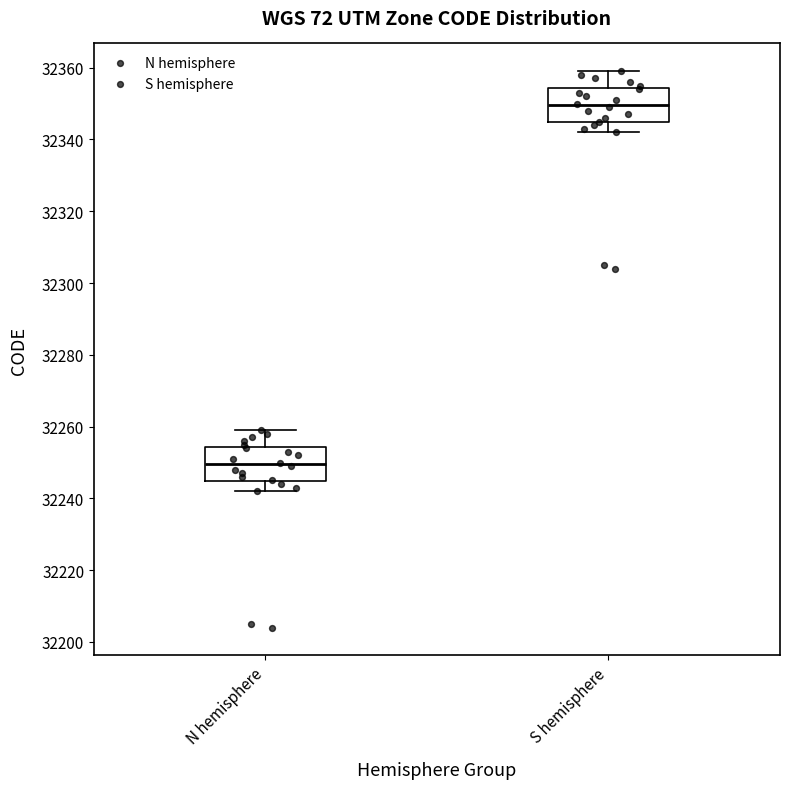

Which box has the lowest median line?

N hemisphere